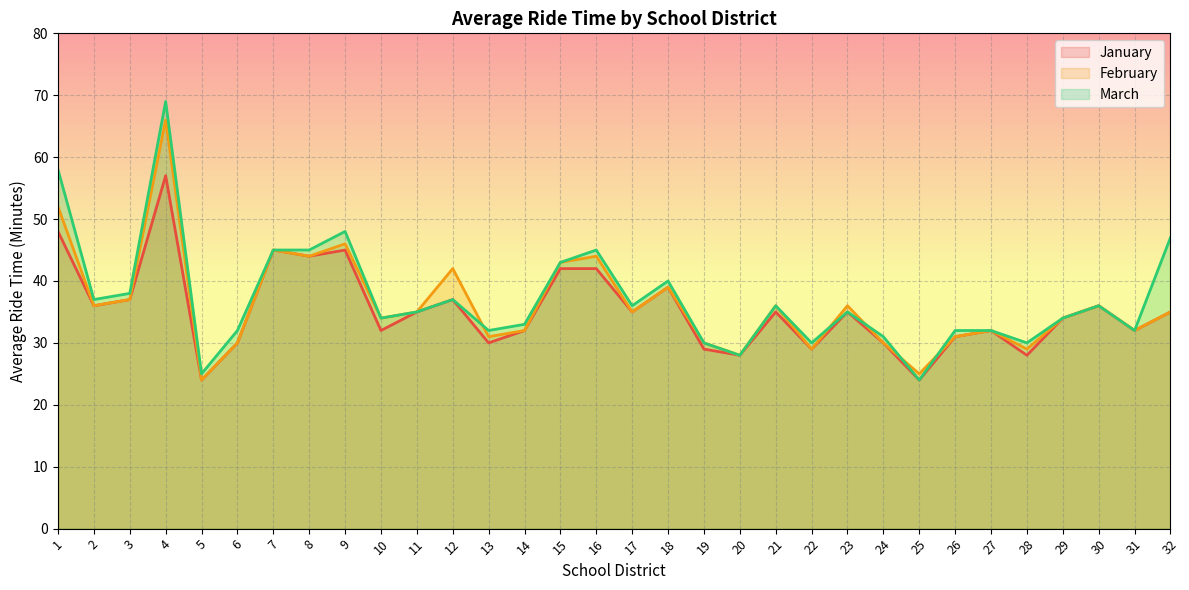

How many data points in January are above 35?

12